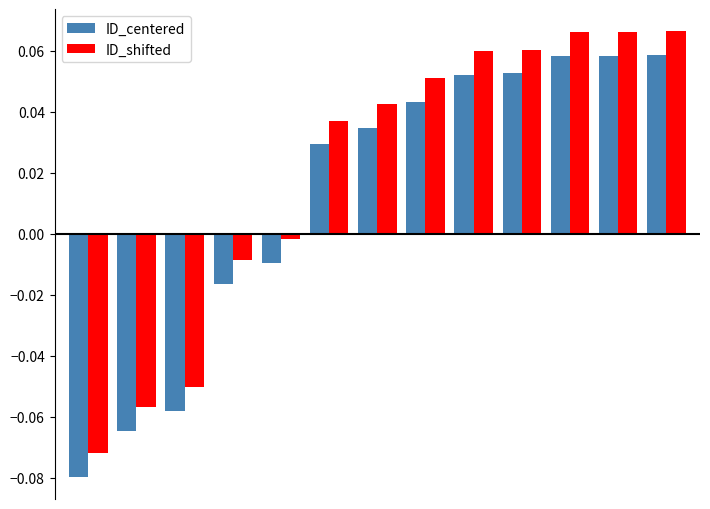

What are all the series names shown in the legend?

ID_centered, ID_shifted